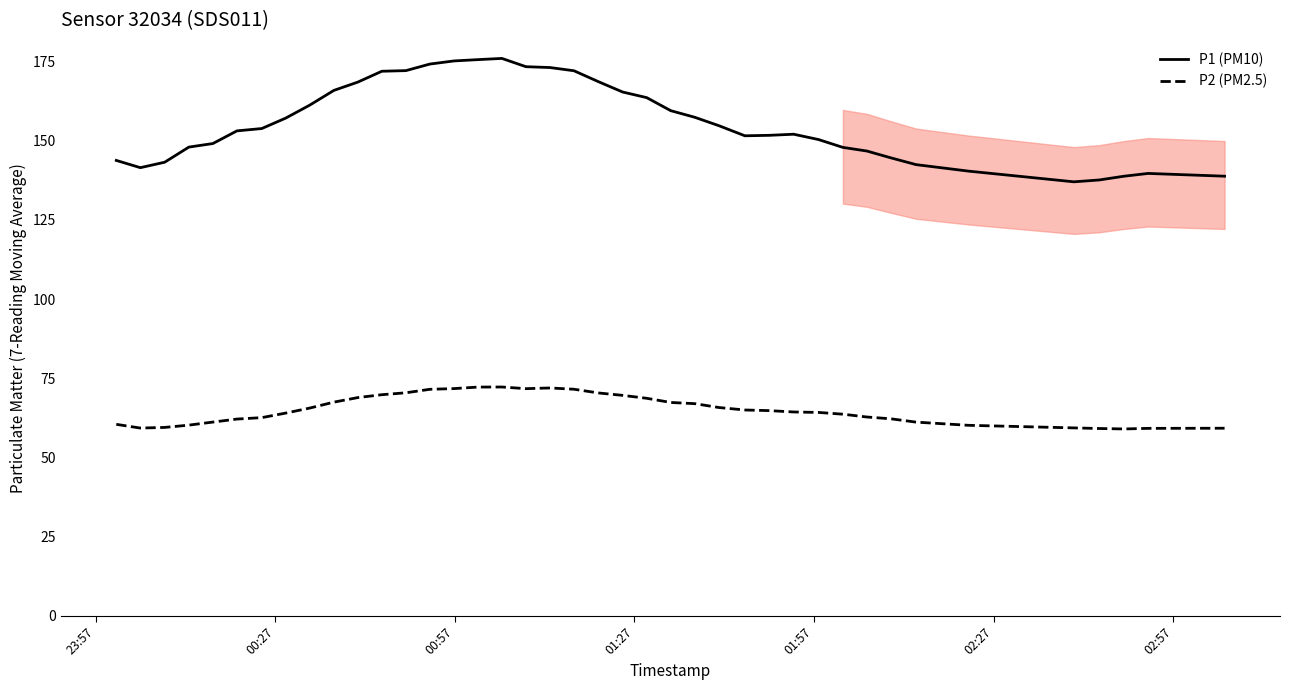

What is the maximum value for P1 (PM10)?

176.0